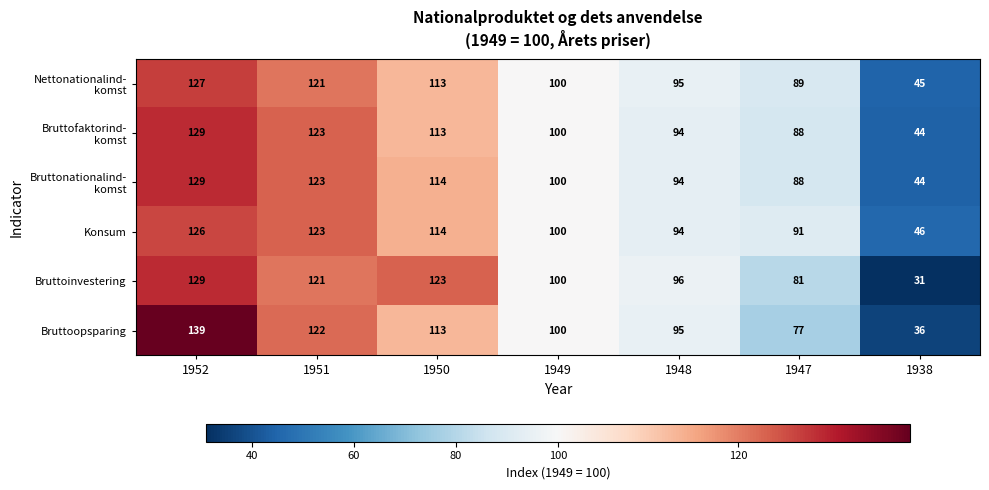

What is the total value across all series at 1947?

514